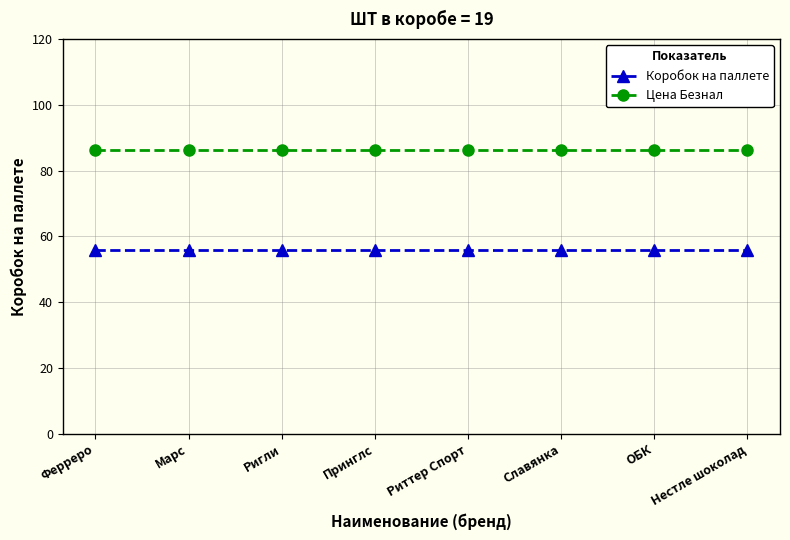

What is the average value of the Цена Безнал series?

86.2